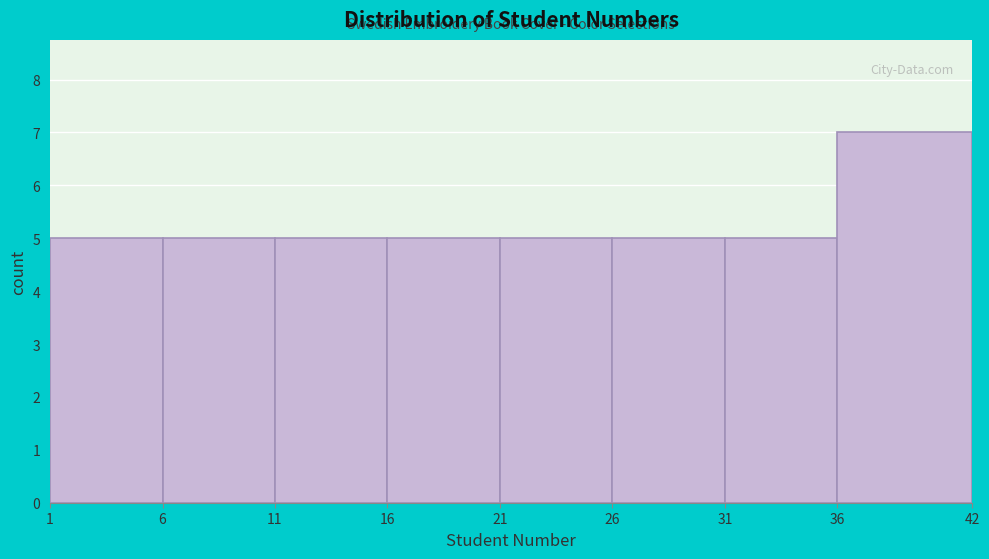

Reading left to right, transcribe this chart: for each bar, give the range it covers on the x-axis and its height. The values are not printed on the chart, so give them approximately, as read against the axis.

1 to 6: 5
6 to 11: 5
11 to 16: 5
16 to 21: 5
21 to 26: 5
26 to 31: 5
31 to 36: 5
36 to 42: 7